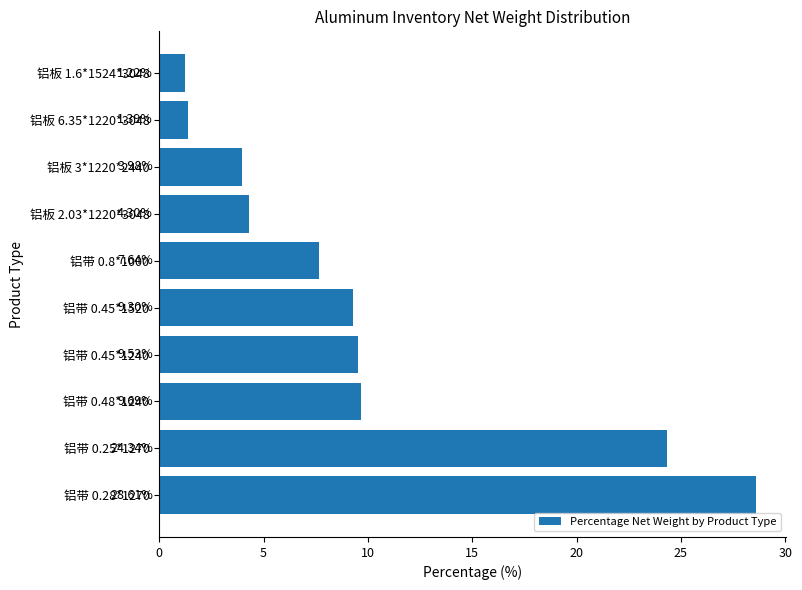

What is the maximum value shown in the chart?

28.6